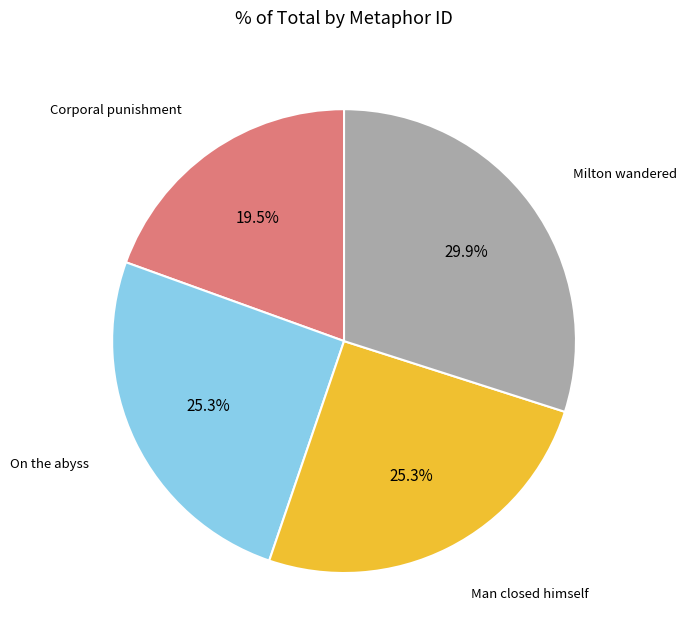

Does any single category account for the majority?

No